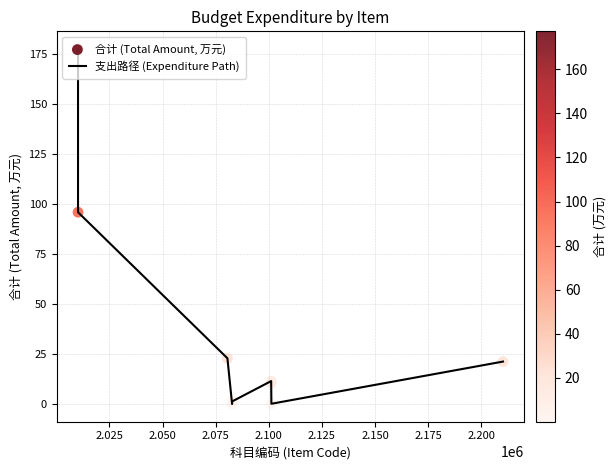

What is the difference between the maximum and minimum values?

177.1